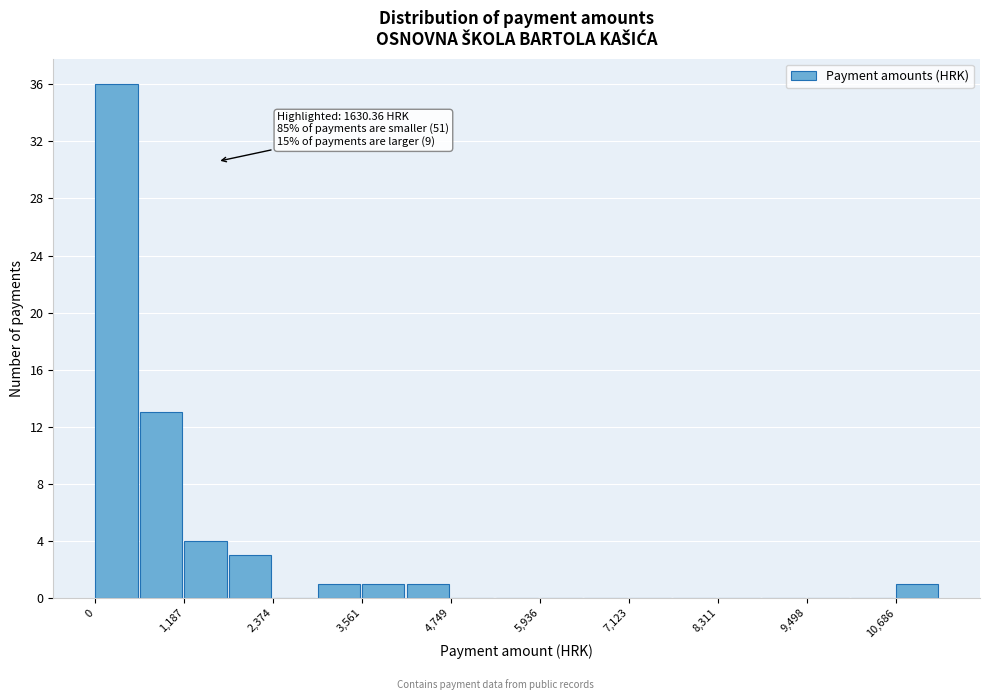

Read against the x-axis, roughly where is the centre of the tallest bar?

200